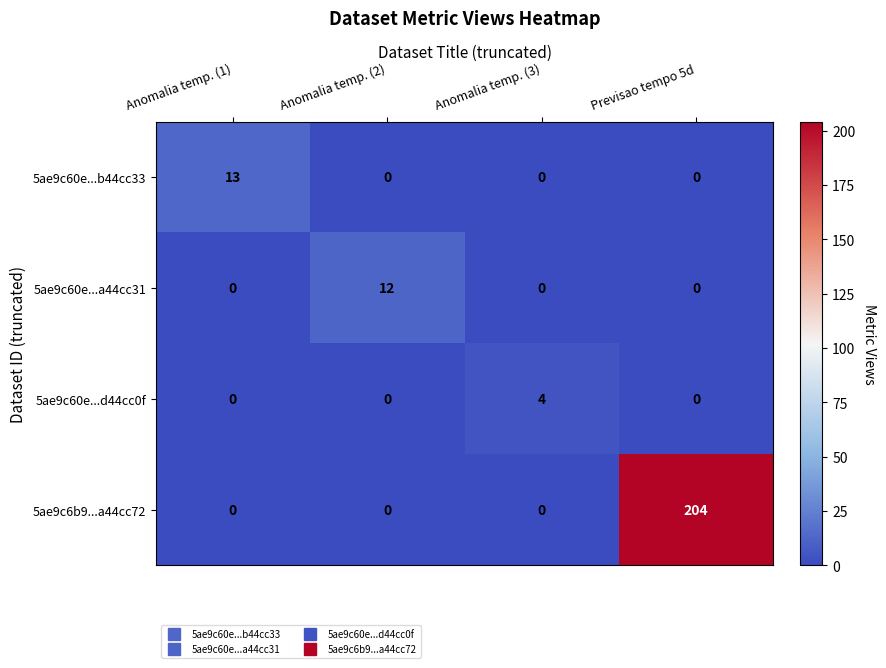

Reading right to left, list all the values displayed in this chart.

5ae9c60e...b44cc33: 0	0	0	13
5ae9c60e...a44cc31: 0	0	12	0
5ae9c60e...d44cc0f: 0	4	0	0
5ae9c6b9...a44cc72: 204	0	0	0